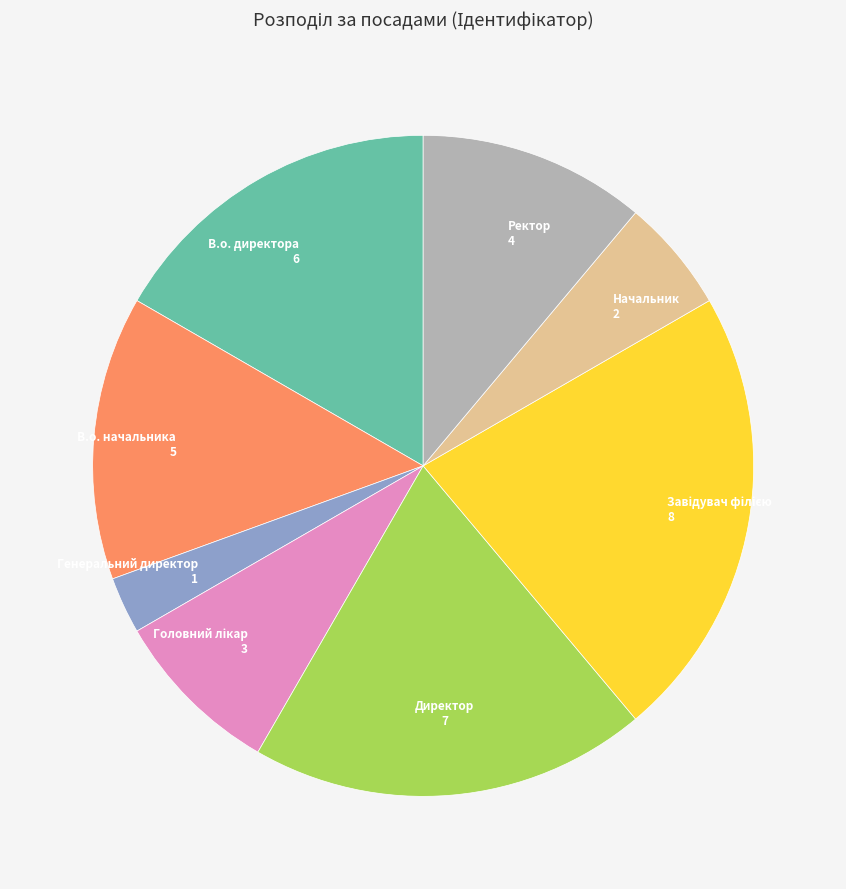

Is it true that В.о. начальника is 14% of the pie?

True